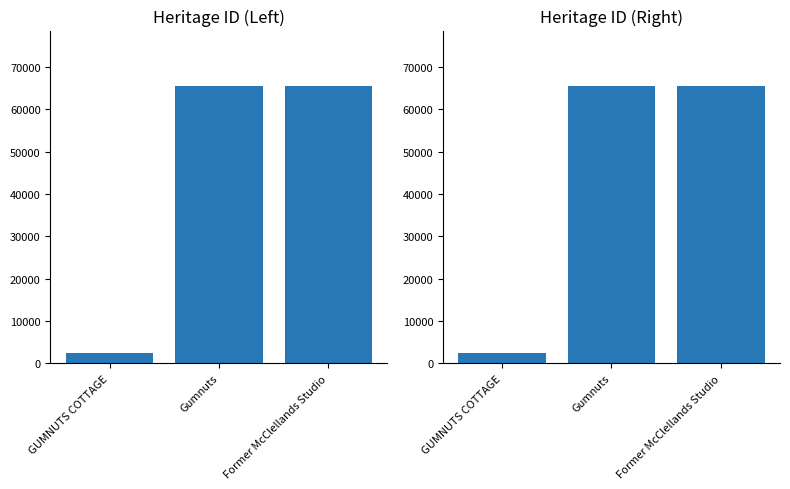

What is the label of the 1st bar from the left?

GUMNUTS COTTAGE